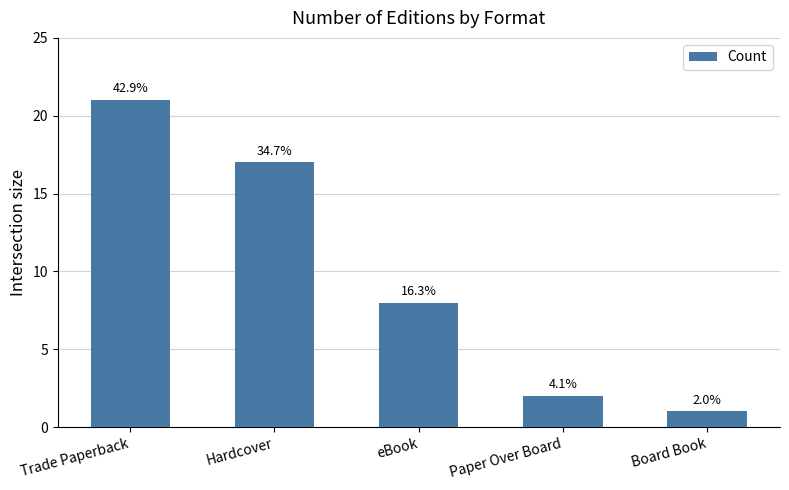

List the labels in order of value, smallest first.

Board Book, Paper Over Board, eBook, Hardcover, Trade Paperback